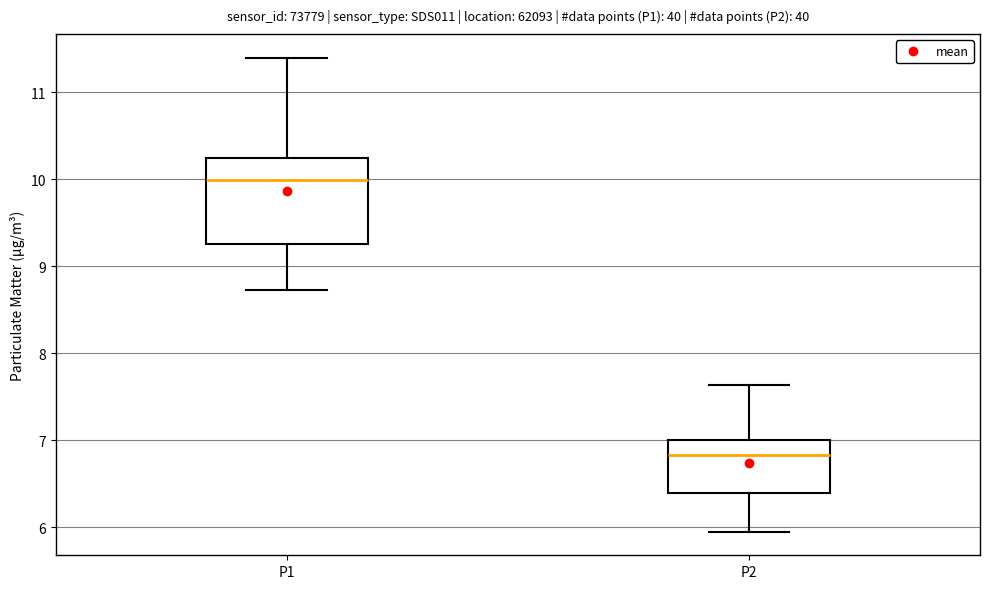

Where does the upper whisker of the box for P1 end on the y-axis? The values are not printed on the chart, so give them approximately, as read against the axis.

11.4